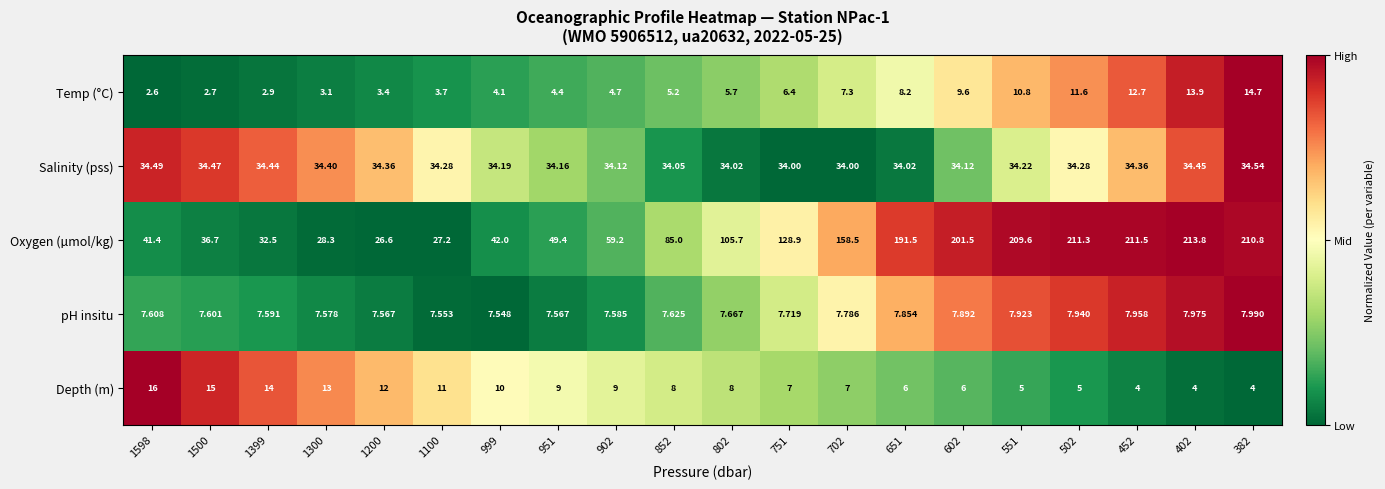

List the series in order of their peak value, highest first.

Oxygen (µmol/kg), Salinity (pss), Depth (m), Temp (°C), pH insitu